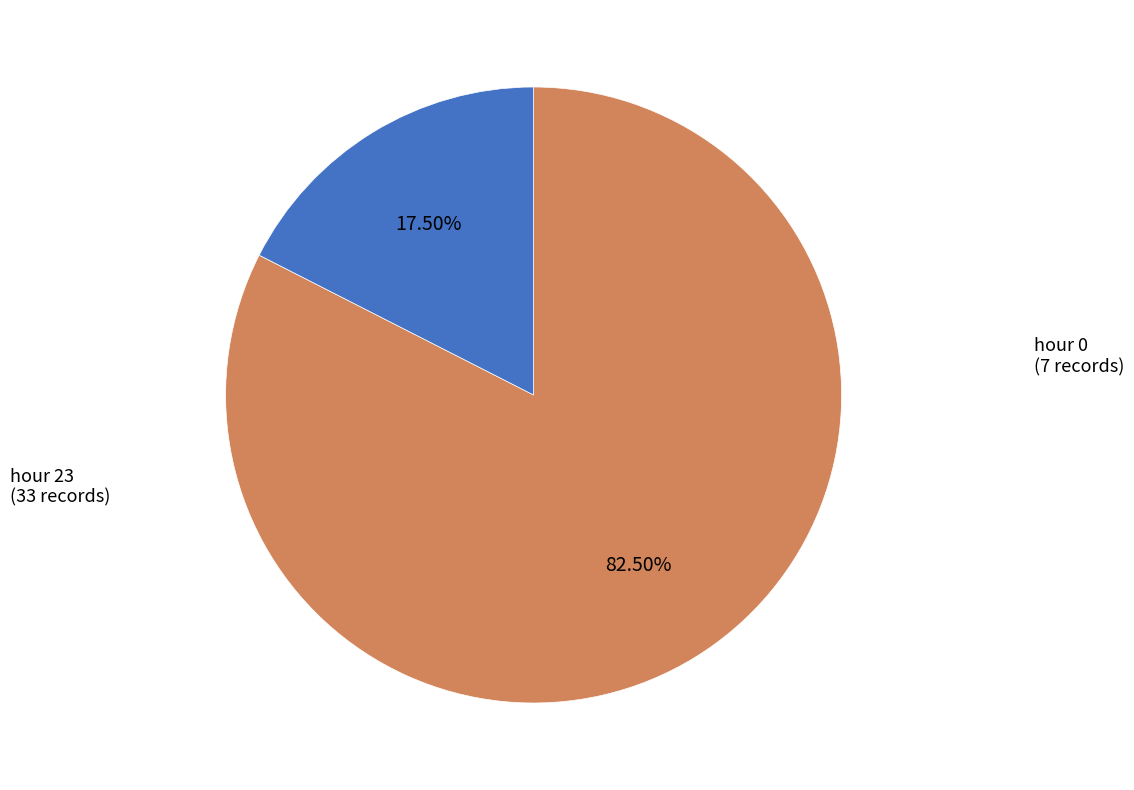

Is there any slice that represents more than half of the pie?

Yes